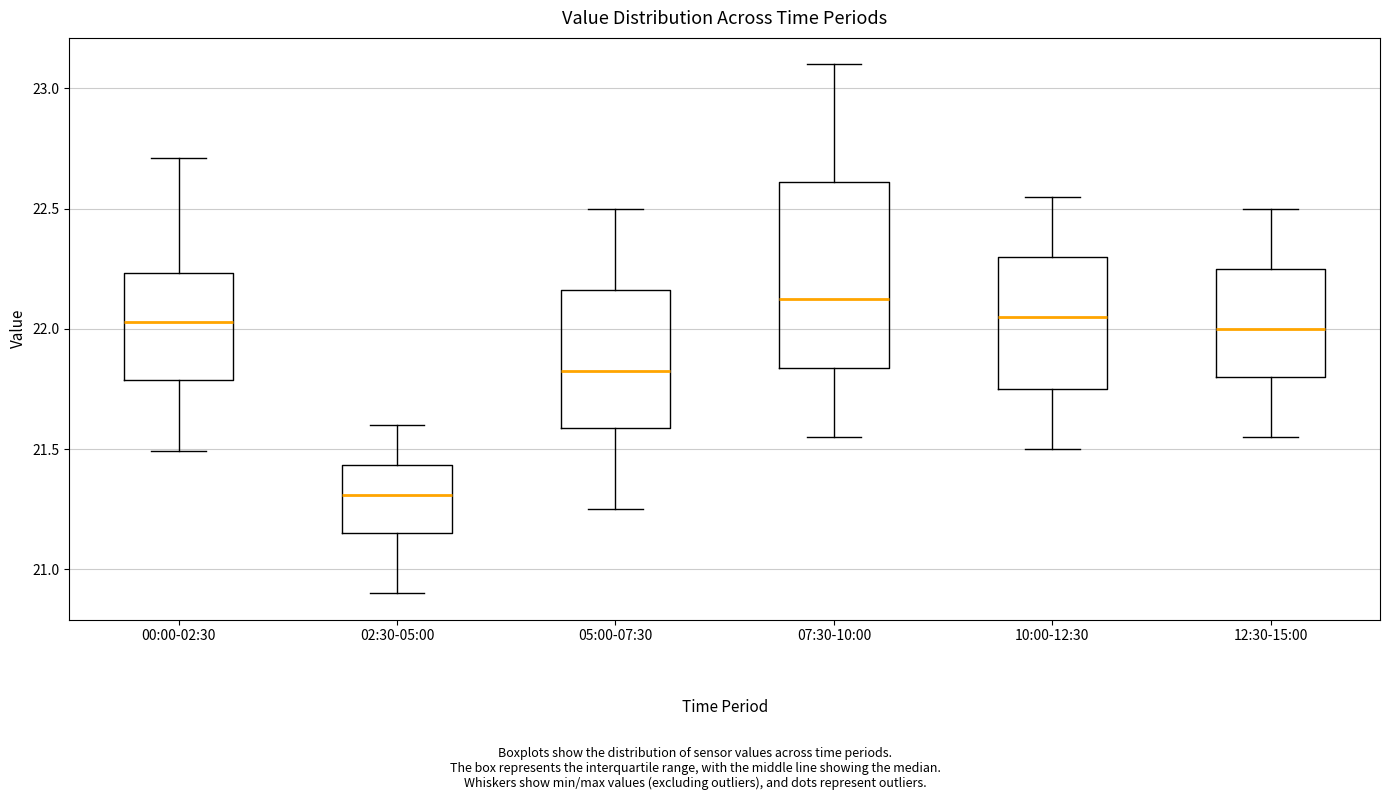

Reading left to right, transcribe this box plot: for each box, give where its median line is, the range the box spans, and where its two whiskers end, as read against the y-axis. The values are not printed on the chart, so give them approximately, as read against the axis.

00:00-02:30: median 22.05, box 21.80 to 22.25, whiskers 21.50 to 22.70
02:30-05:00: median 21.30, box 21.15 to 21.45, whiskers 20.90 to 21.60
05:00-07:30: median 21.85, box 21.60 to 22.15, whiskers 21.25 to 22.50
07:30-10:00: median 22.15, box 21.85 to 22.60, whiskers 21.55 to 23.10
10:00-12:30: median 22.05, box 21.75 to 22.30, whiskers 21.50 to 22.55
12:30-15:00: median 22.00, box 21.80 to 22.25, whiskers 21.55 to 22.50